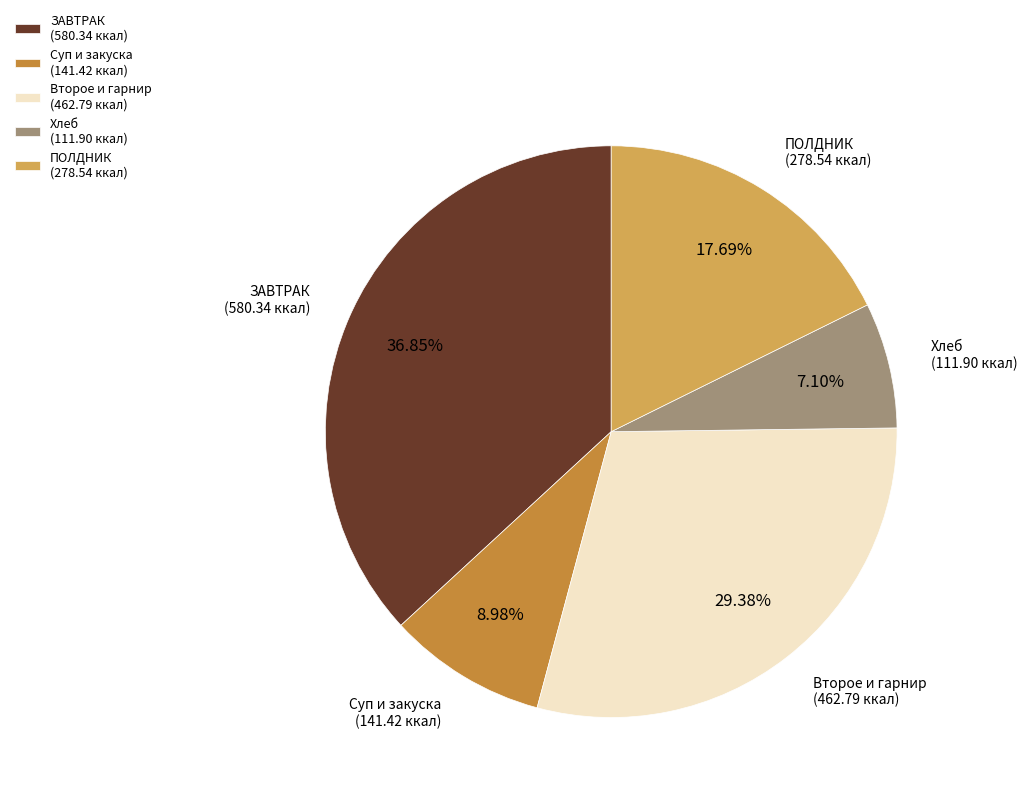

Is the sum of ПОЛДНИК (278.54 ккал) and Хлеб (111.90 ккал) greater than half?

No